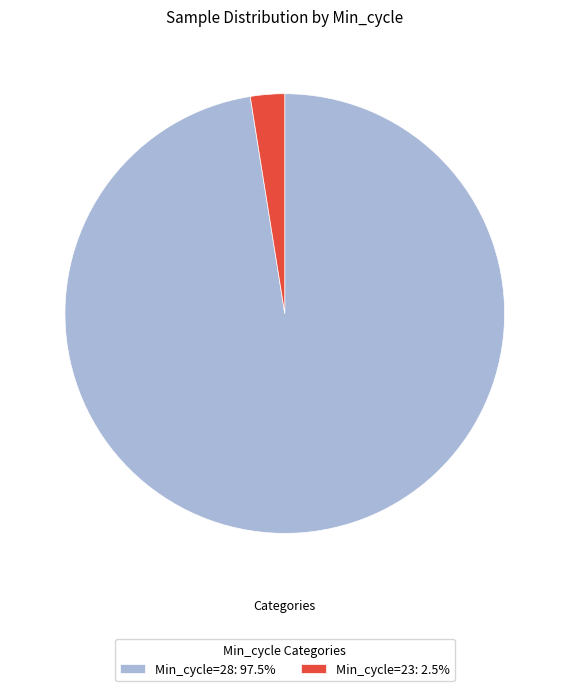

Is the sum of Min_cycle=23: 2.5% and Min_cycle=28: 97.5% greater than half?

Yes